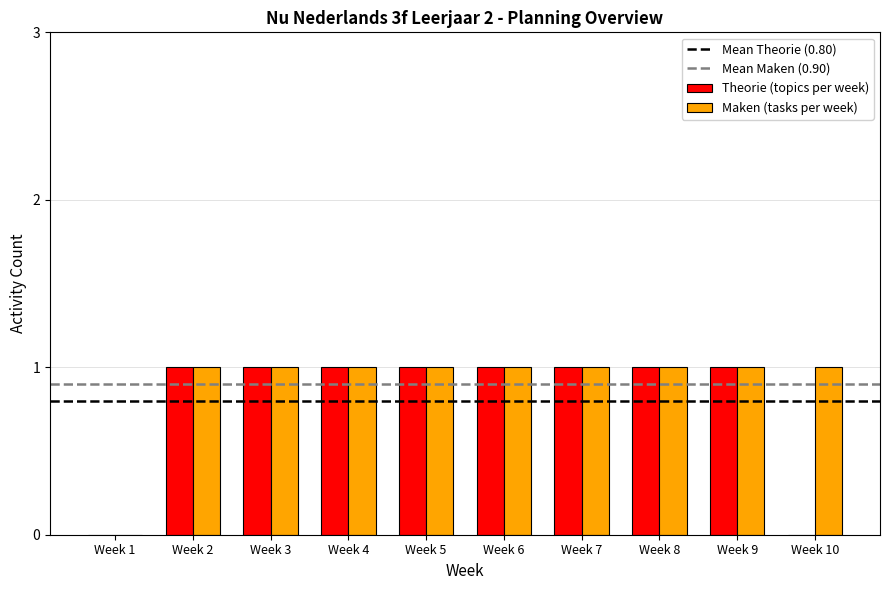

How many distinct data groups are displayed?

2